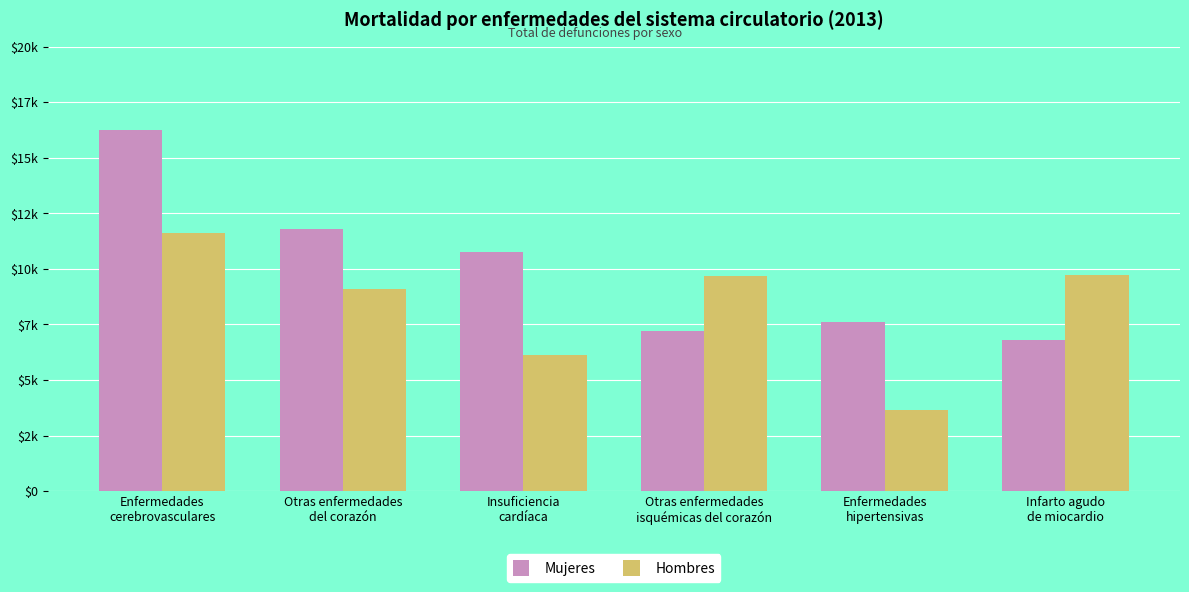

Which series has the largest total across all categories?

Mujeres